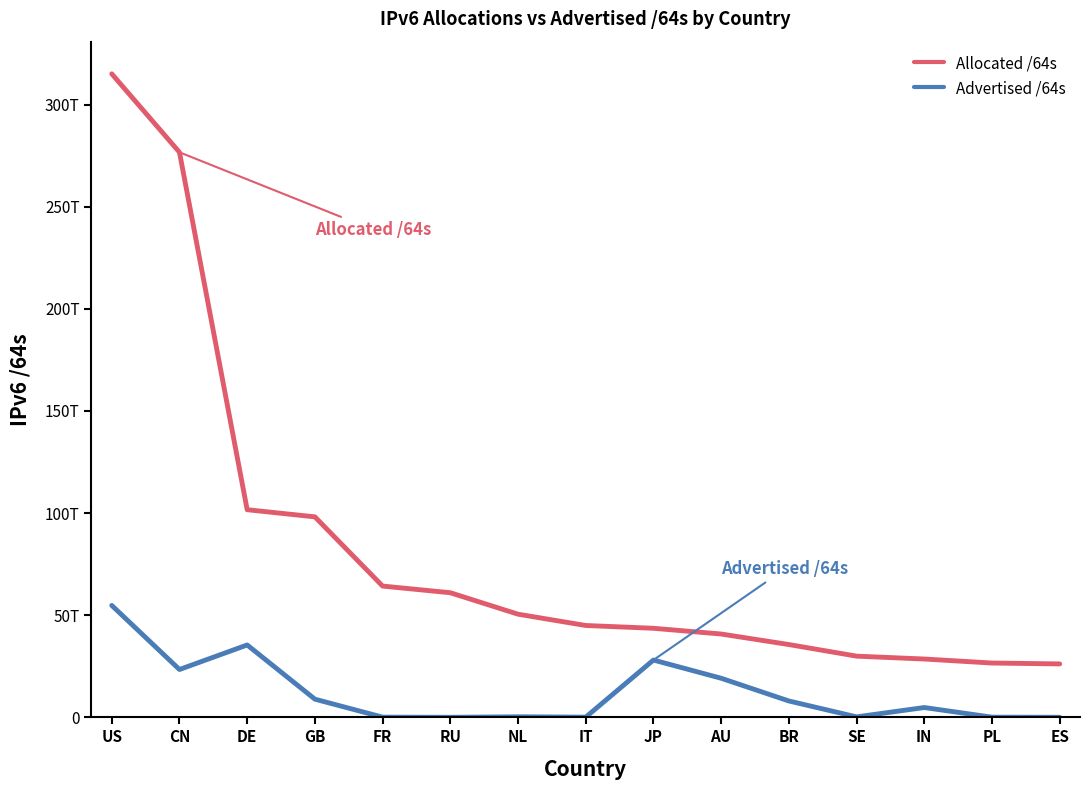

Is the value of Advertised /64s at US greater than the value of Allocated /64s at DE?

No